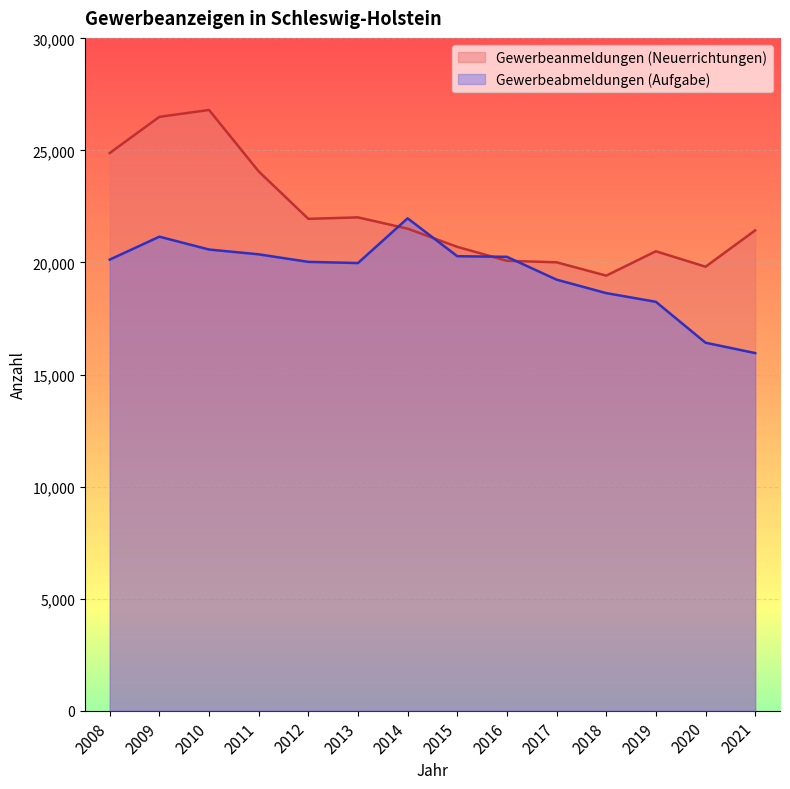

Reading left to right, extract all data points from this chart.

Gewerbeanmeldungen (Neuerrichtungen): 2008=24884	2009=26499	2010=26806	2011=24066	2012=21948	2013=22013	2014=21509	2015=20698	2016=20075	2017=20008	2018=19413	2019=20501	2020=19811	2021=21433
Gewerbeabmeldungen (Aufgabe): 2008=20128	2009=21151	2010=20578	2011=20364	2012=20027	2013=19975	2014=21971	2015=20280	2016=20252	2017=19234	2018=18633	2019=18245	2020=16419	2021=15957